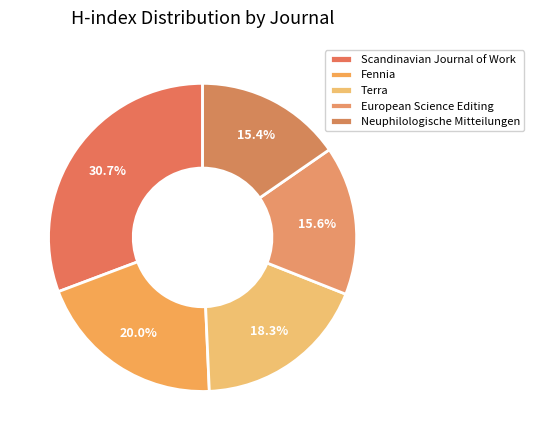

Rank the categories by value from highest to lowest.

Scandinavian Journal of Work, Fennia, Terra, European Science Editing, Neuphilologische Mitteilungen